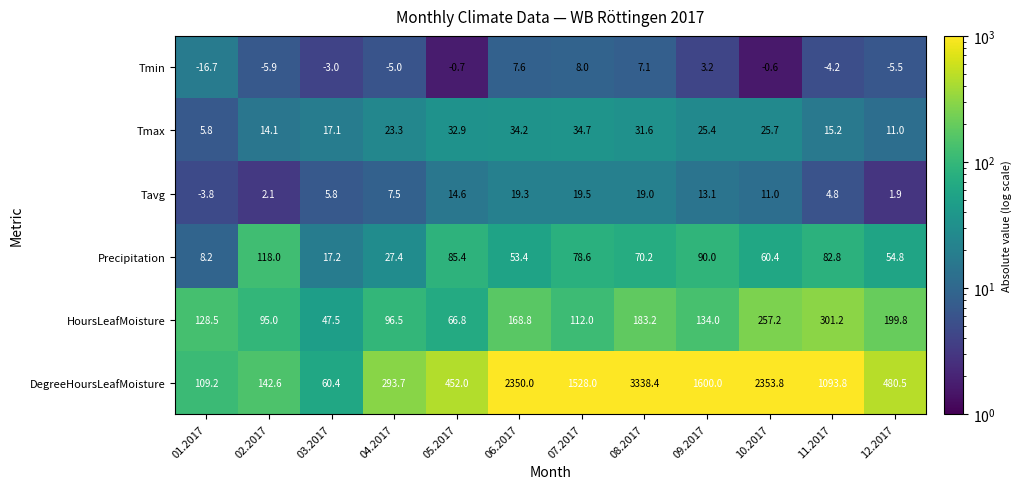

The Tmax series shows 34.2 at 06.2017. True or false?

True